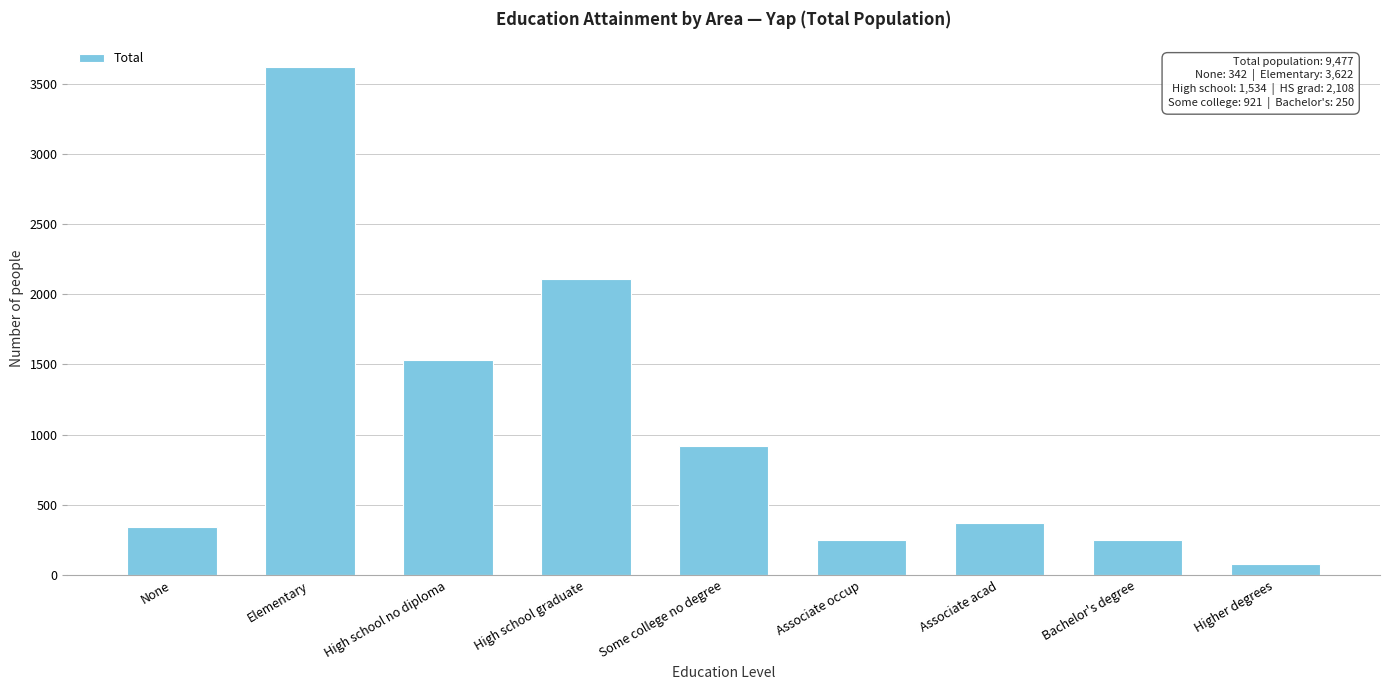

The value at Some college no degree is 921. True or false?

True